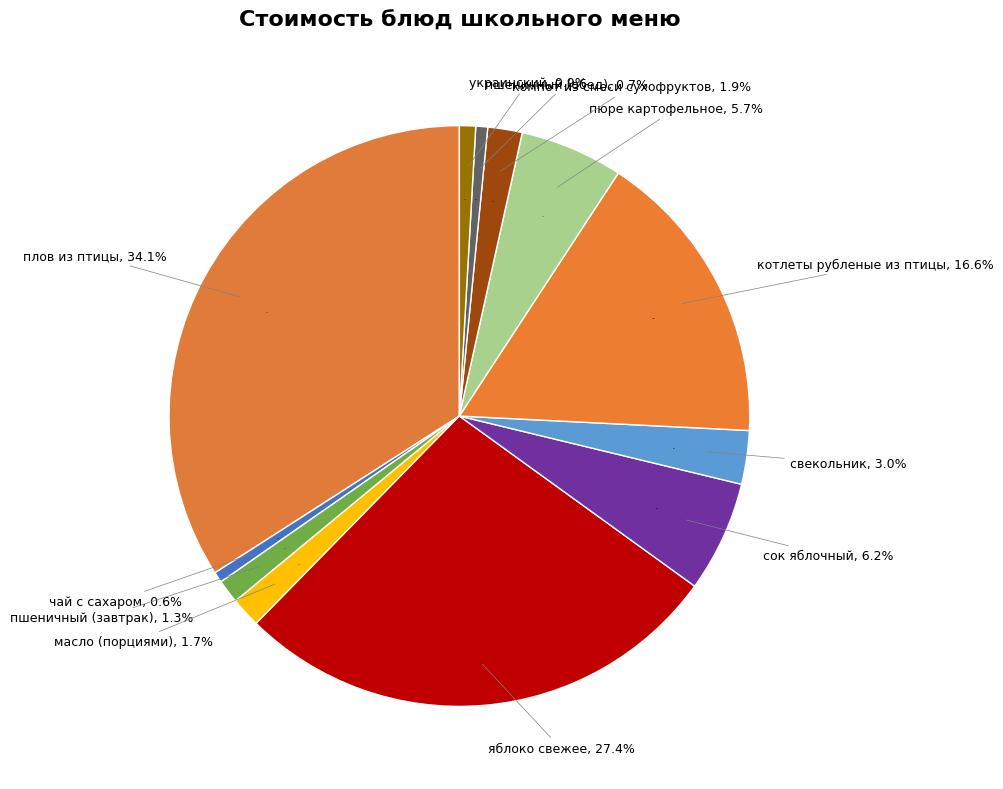

Is there a majority slice in this chart?

No